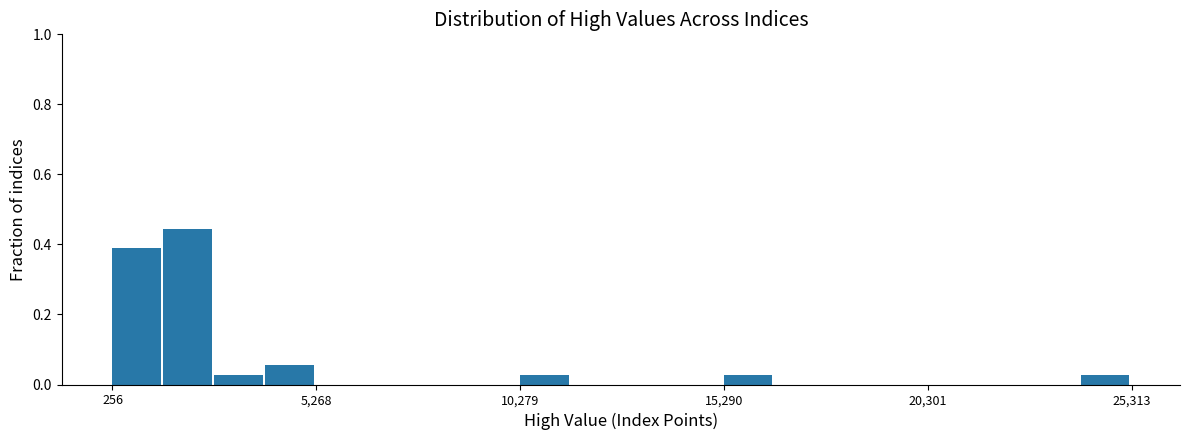

Around what value on the x-axis is the tallest bar? Give the approximate position of its centre, as read against the axis.

2000